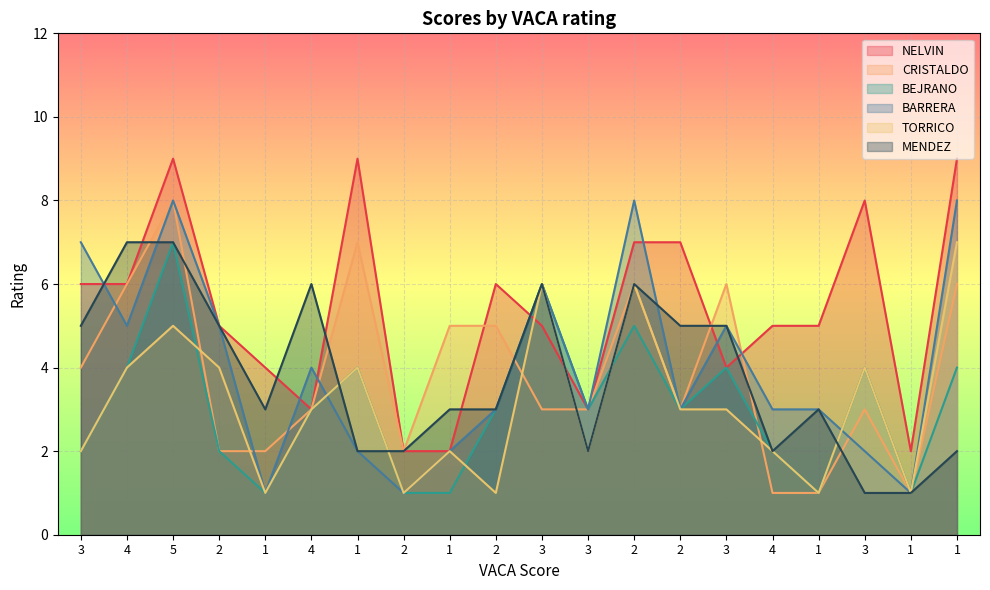

Reading left to right, transcribe all the data shown in this chart.

NELVIN: 6	6	9	5	4	3	9	2	2	6	5	3	7	7	4	5	5	8	2	9
CRISTALDO: 4	6	8	2	2	3	7	2	5	5	3	3	6	3	6	1	1	3	1	6
BEJRANO: 2	4	7	2	1	3	4	1	1	3	6	3	5	3	4	2	1	4	1	4
BARRERA: 7	5	8	5	1	4	2	1	2	3	6	3	8	3	5	3	3	2	1	8
TORRICO: 2	4	5	4	1	3	4	1	2	1	6	2	6	3	3	2	1	4	1	7
MENDEZ: 5	7	7	5	3	6	2	2	3	3	6	2	6	5	5	2	3	1	1	2